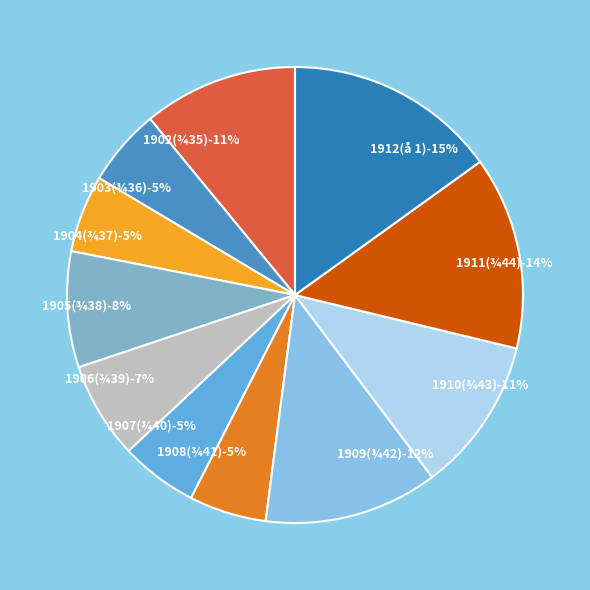

What is the largest slice in the pie chart?

1912(å 1)